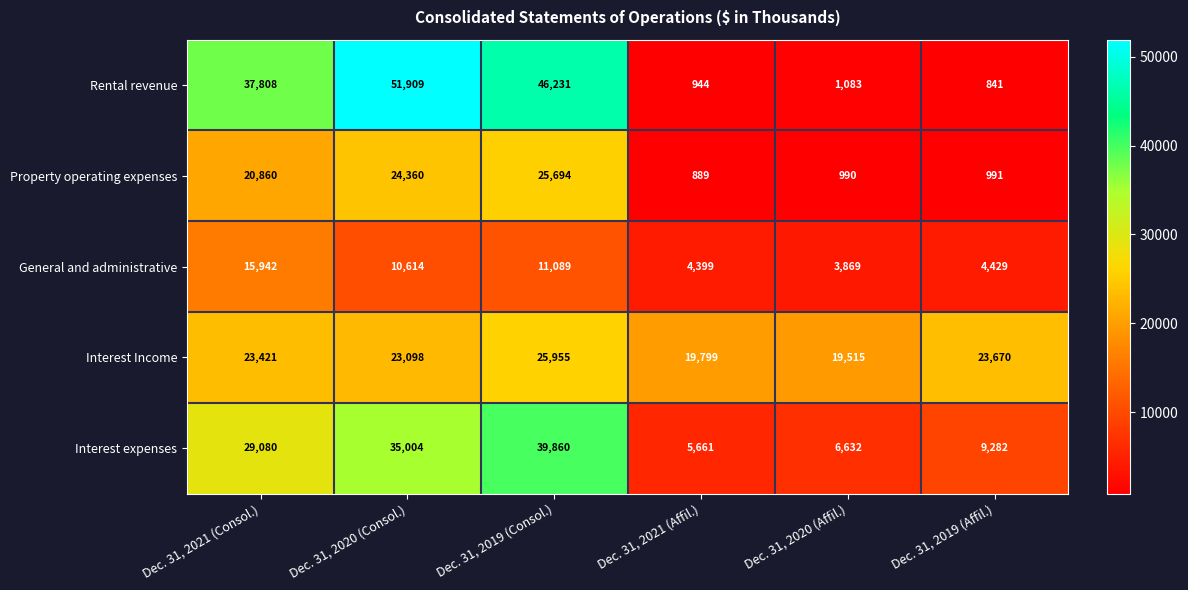

Reading left to right, extract all data points from this chart.

Rental revenue: Dec. 31, 2021 (Consol.)=37808	Dec. 31, 2020 (Consol.)=51909	Dec. 31, 2019 (Consol.)=46231	Dec. 31, 2021 (Affil.)=944	Dec. 31, 2020 (Affil.)=1083	Dec. 31, 2019 (Affil.)=841
Property operating expenses: Dec. 31, 2021 (Consol.)=20860	Dec. 31, 2020 (Consol.)=24360	Dec. 31, 2019 (Consol.)=25694	Dec. 31, 2021 (Affil.)=889	Dec. 31, 2020 (Affil.)=990	Dec. 31, 2019 (Affil.)=991
General and administrative: Dec. 31, 2021 (Consol.)=15942	Dec. 31, 2020 (Consol.)=10614	Dec. 31, 2019 (Consol.)=11089	Dec. 31, 2021 (Affil.)=4399	Dec. 31, 2020 (Affil.)=3869	Dec. 31, 2019 (Affil.)=4429
Interest Income: Dec. 31, 2021 (Consol.)=23421	Dec. 31, 2020 (Consol.)=23098	Dec. 31, 2019 (Consol.)=25955	Dec. 31, 2021 (Affil.)=19799	Dec. 31, 2020 (Affil.)=19515	Dec. 31, 2019 (Affil.)=23670
Interest expenses: Dec. 31, 2021 (Consol.)=29080	Dec. 31, 2020 (Consol.)=35004	Dec. 31, 2019 (Consol.)=39860	Dec. 31, 2021 (Affil.)=5661	Dec. 31, 2020 (Affil.)=6632	Dec. 31, 2019 (Affil.)=9282